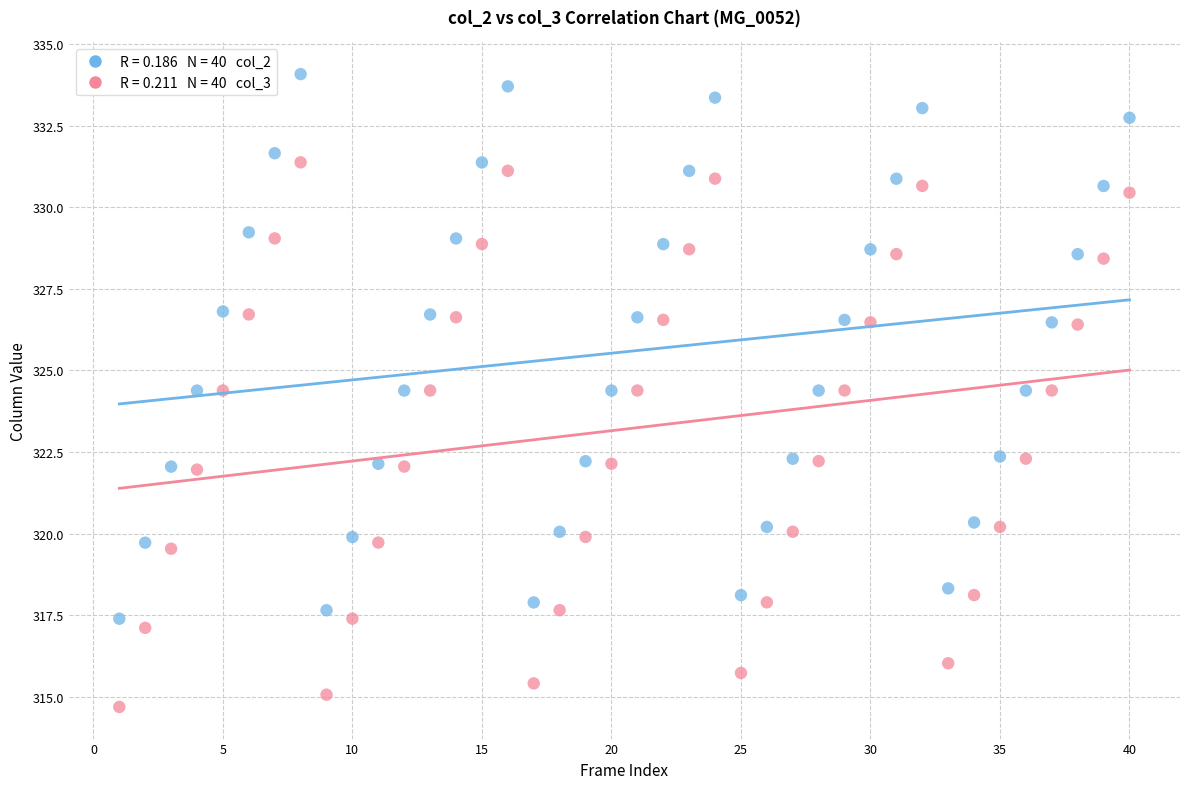

Across all data points, what is the range of Y values (max minus min)?

19.4